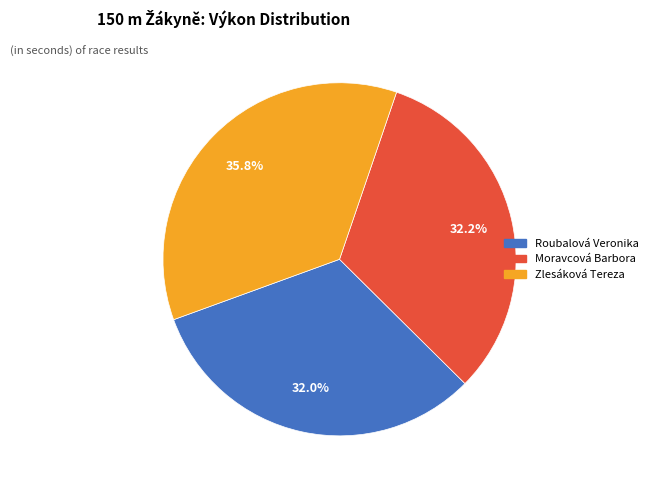

To the nearest percent, what percentage of the pie is Zlesáková Tereza?

36%